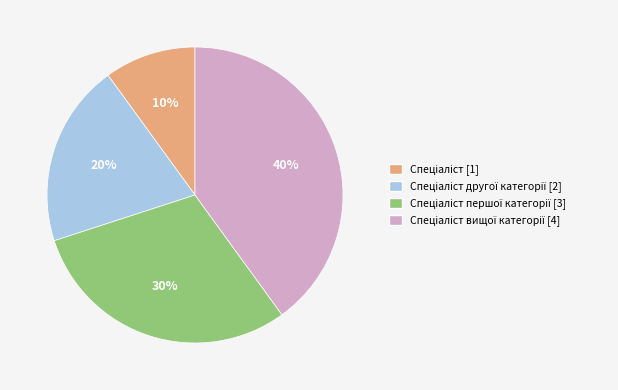

Is there a majority slice in this chart?

No